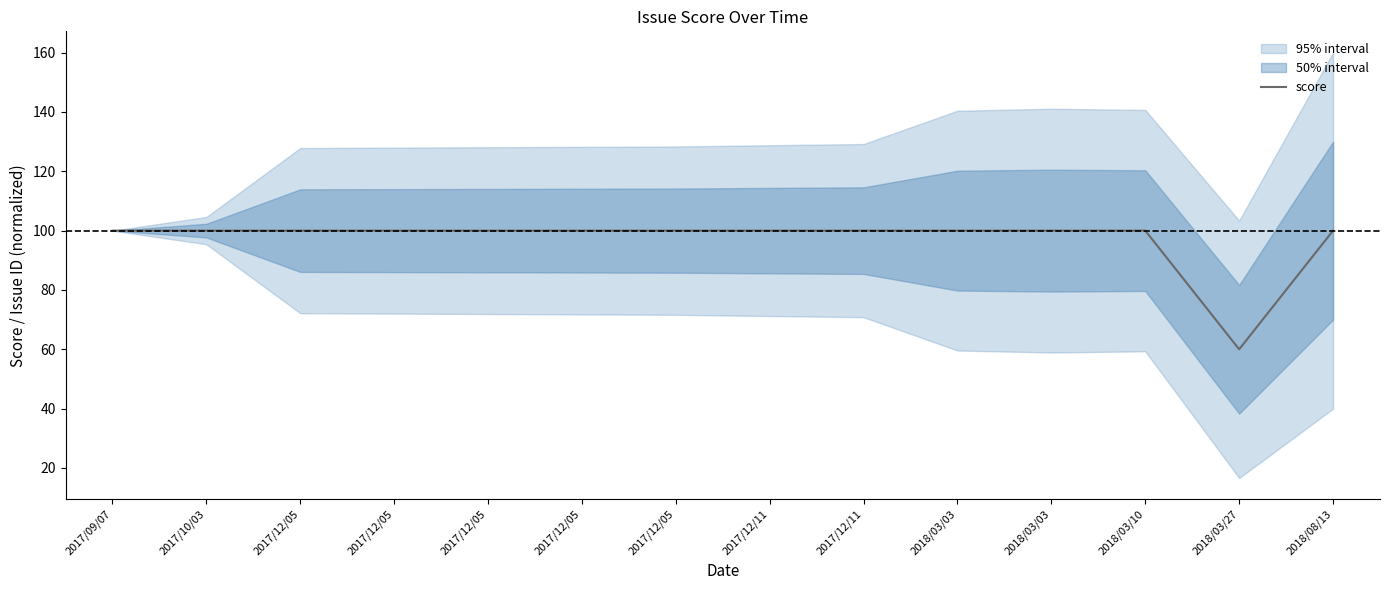

What is the label of the 14th point from the right?

2017/09/07